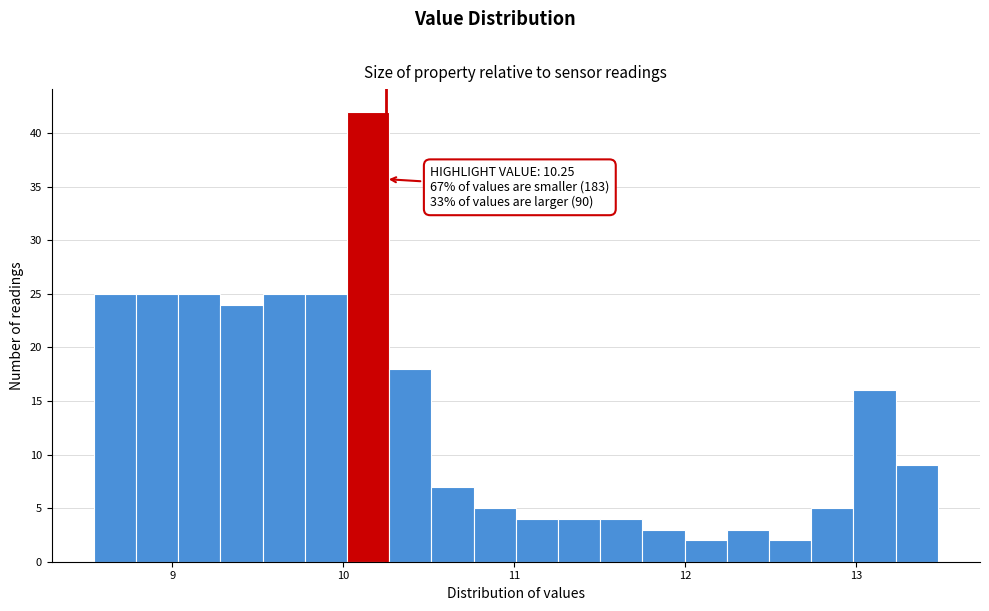

Around what value on the x-axis is the tallest bar? Give the approximate position of its centre, as read against the axis.

10.1